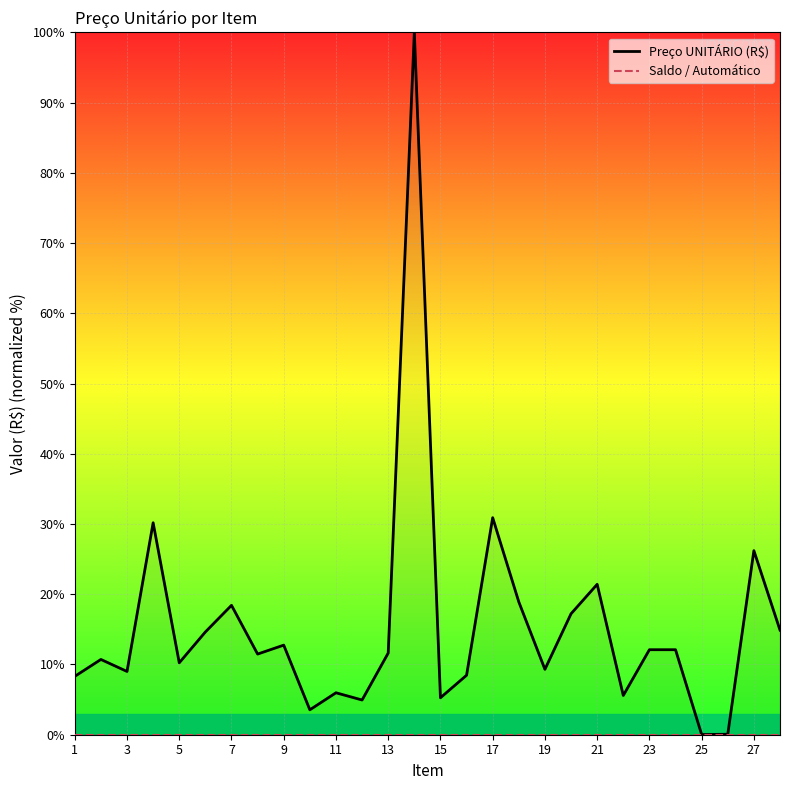

What is the value of the Preço UNITÁRIO (R$) point at the 17th from the left?

30.9